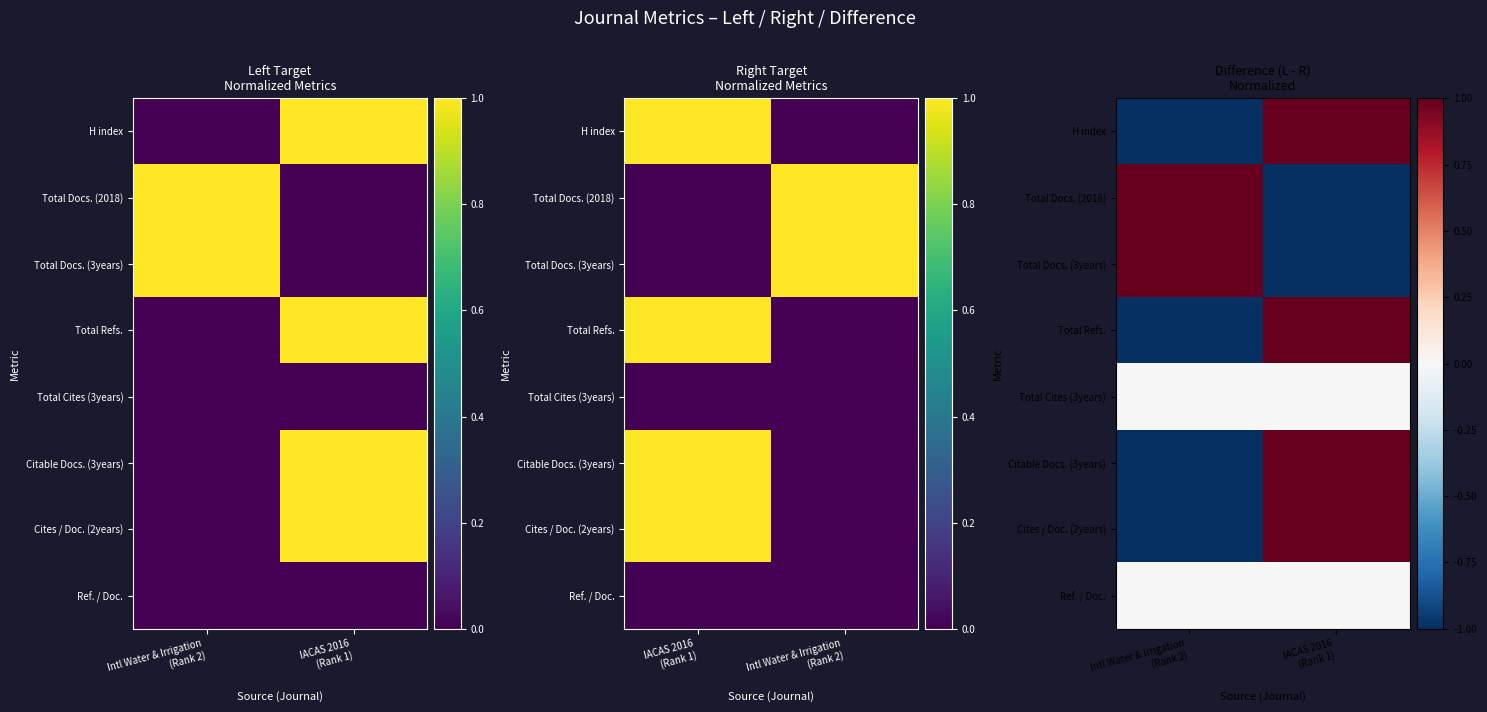

What is the difference between the Cites / Doc. (2years) values at Intl Water & Irrigation (Rank 2) and IACAS 2016 (Rank 1)?

2